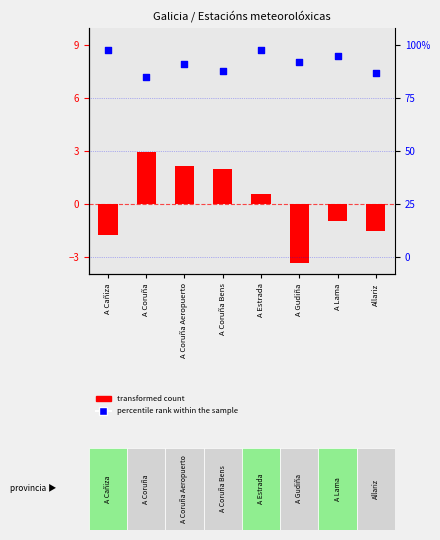

What is the total value across all series at A Lama?

7.4